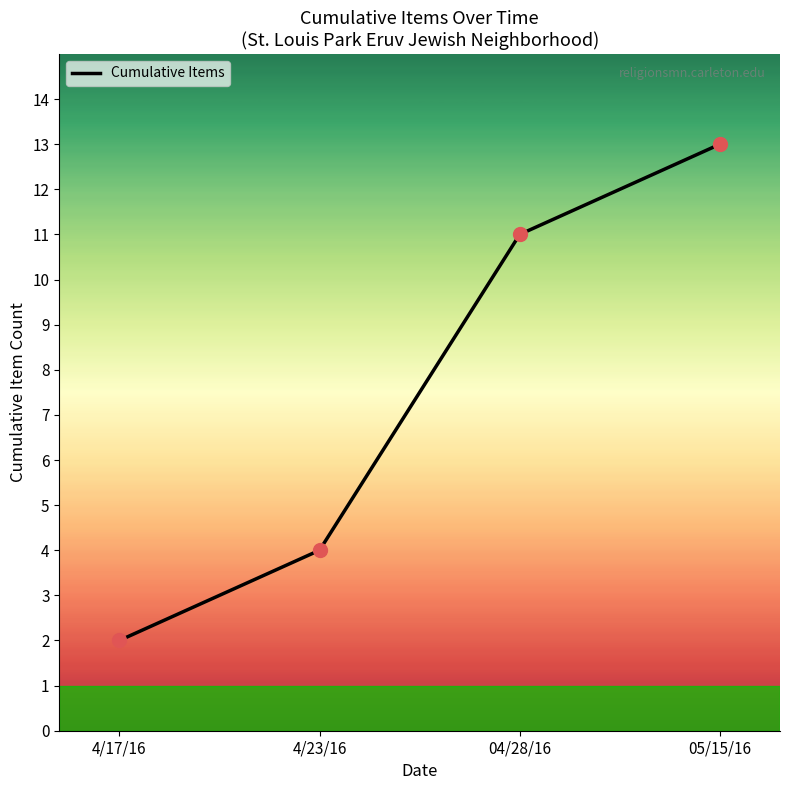

Reading left to right, what are all the values shown in this chart?

2	4	11	13